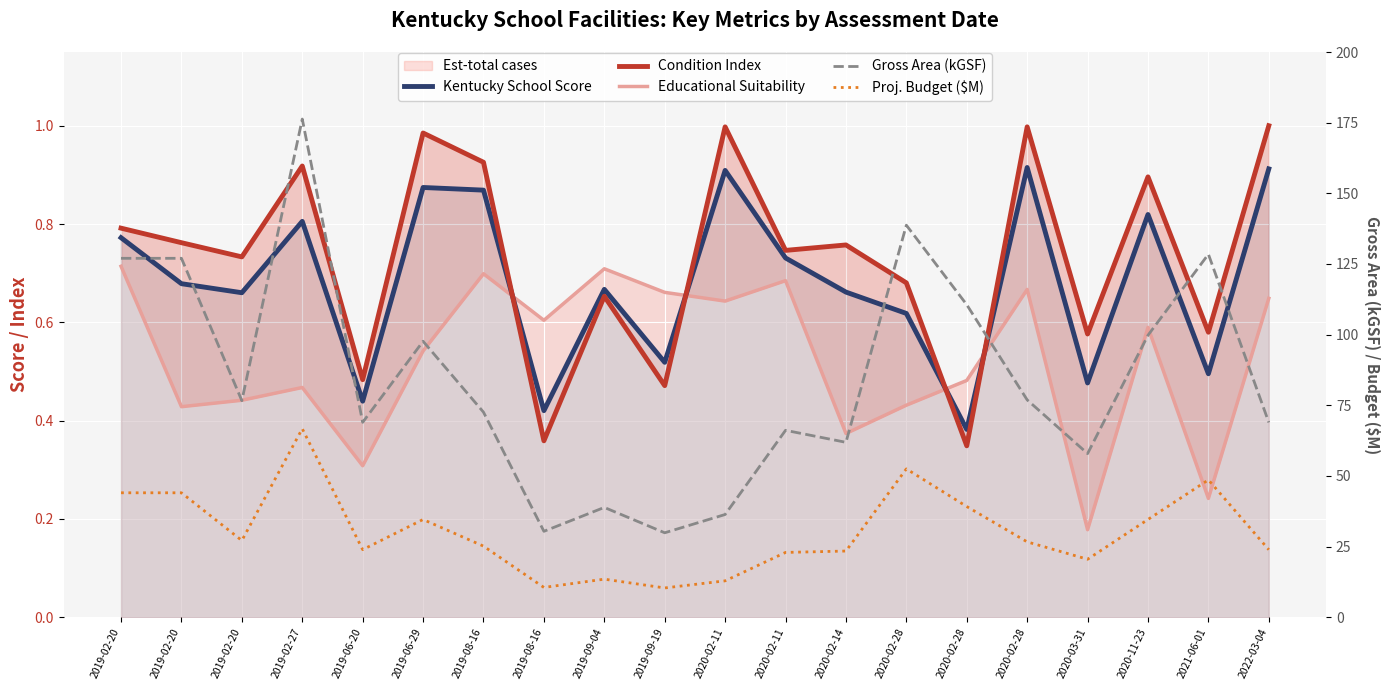

How many interior local peaks does the Condition Index series have?

7